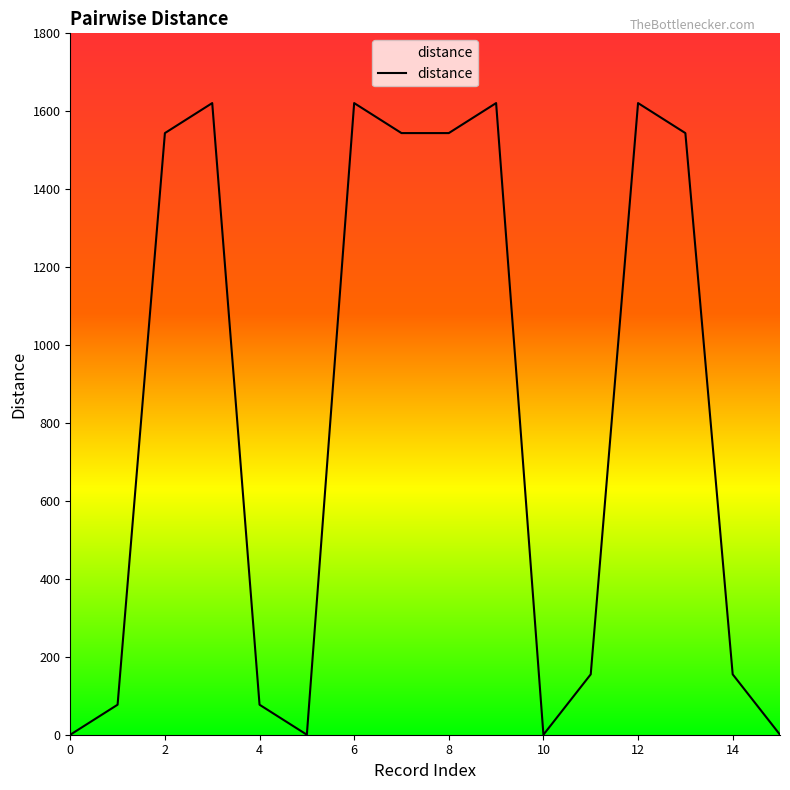

What is the difference between the maximum and minimum values?

1621